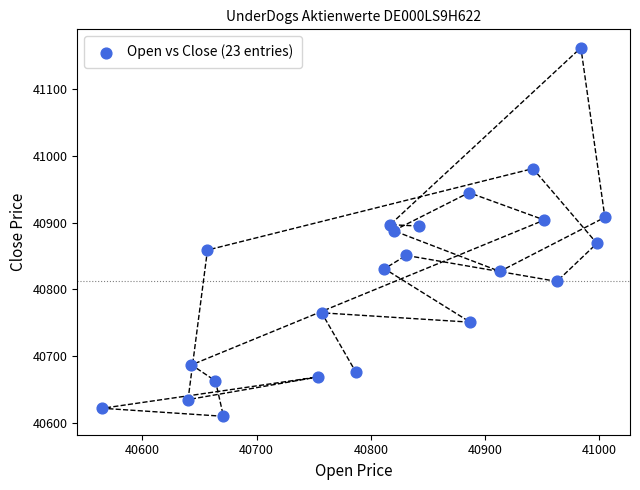

What is the range of X values (max minus min)?

440